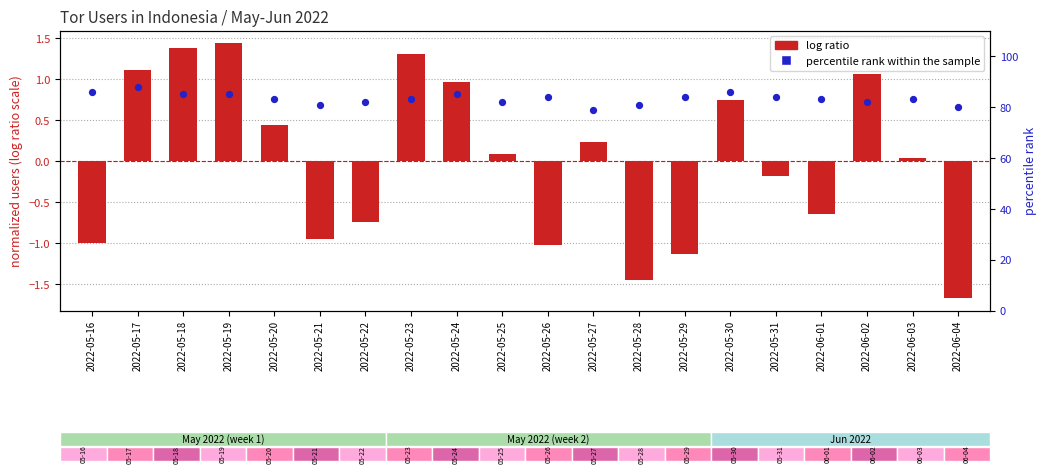

Is the value of percentile rank within the sample at 2022-06-01 greater than the value of log ratio at 2022-05-17?

Yes